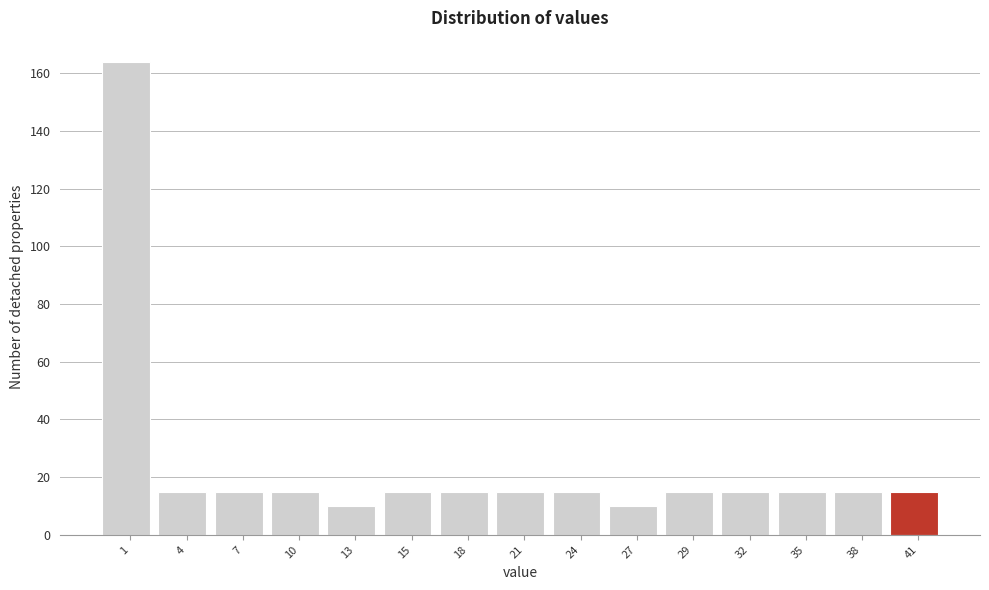

Reading left to right, list every bar in this chart as the range it spans on the x-axis followed by its height. Neither the bar edges nor the heights are printed on the chart, so give them approximately, as read against the axes.

0.0 to 2.8: 164
2.8 to 5.6: 16
5.6 to 8.4: 16
8.4 to 11.2: 16
11.2 to 14.0: 10
14.0 to 16.8: 16
16.8 to 19.6: 16
19.6 to 22.4: 16
22.4 to 25.2: 16
25.2 to 28.0: 10
28.0 to 30.8: 16
30.8 to 33.6: 16
33.6 to 36.4: 16
36.4 to 39.2: 16
39.2 to 42.0: 16